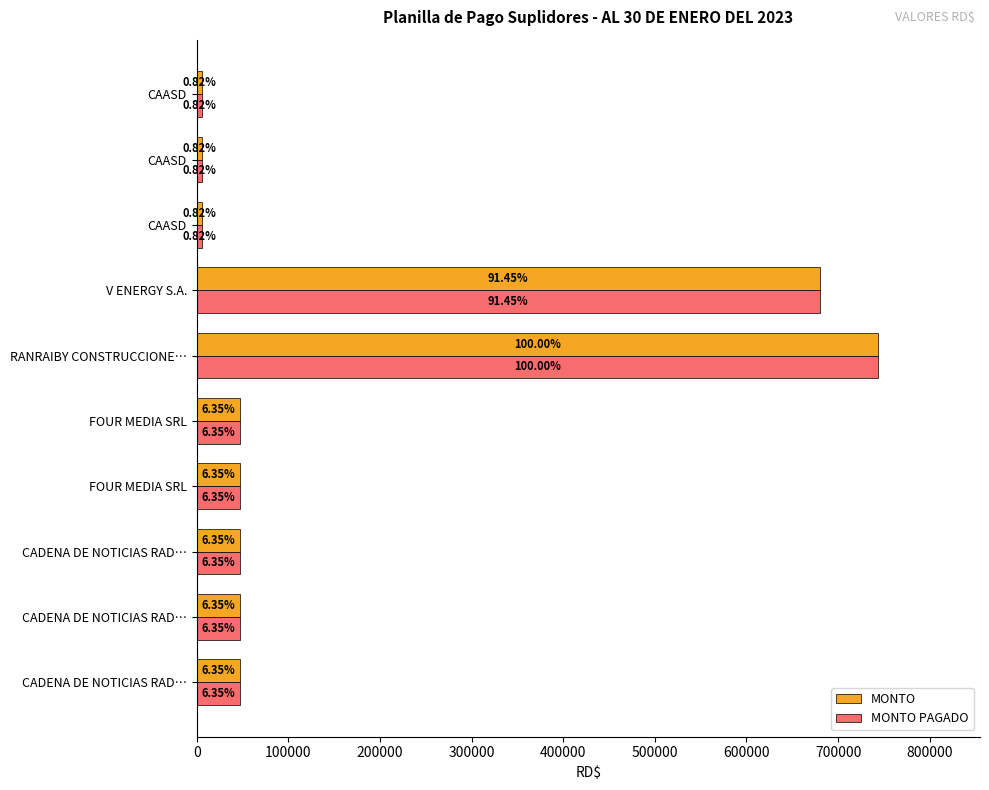

What are all the series names shown in the legend?

MONTO, MONTO PAGADO